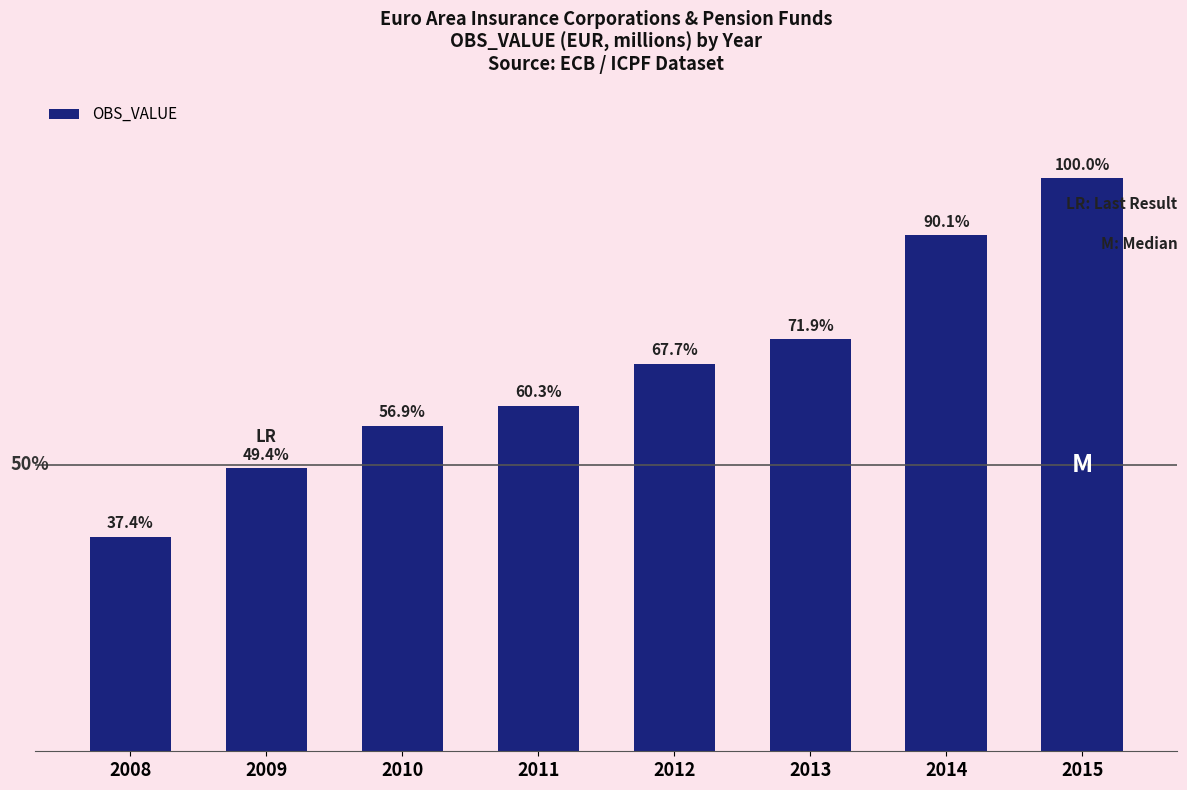

Are the bars horizontal?

No